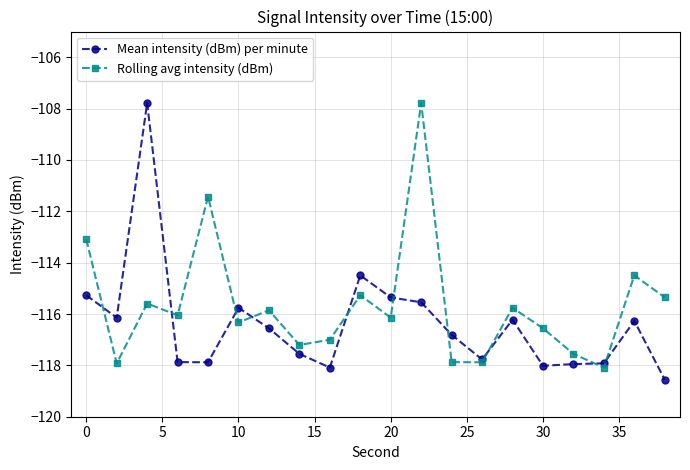

What is the value of the Mean intensity (dBm) per minute point at the 12th from the left?

-115.5